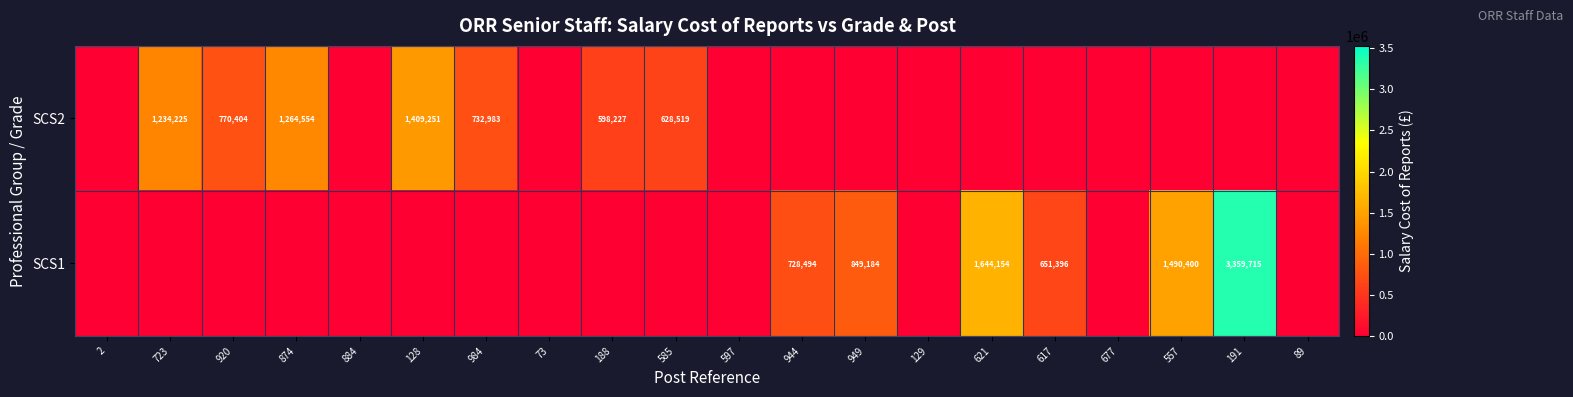

What is the difference between the SCS2 values at 723 and 585?

605706